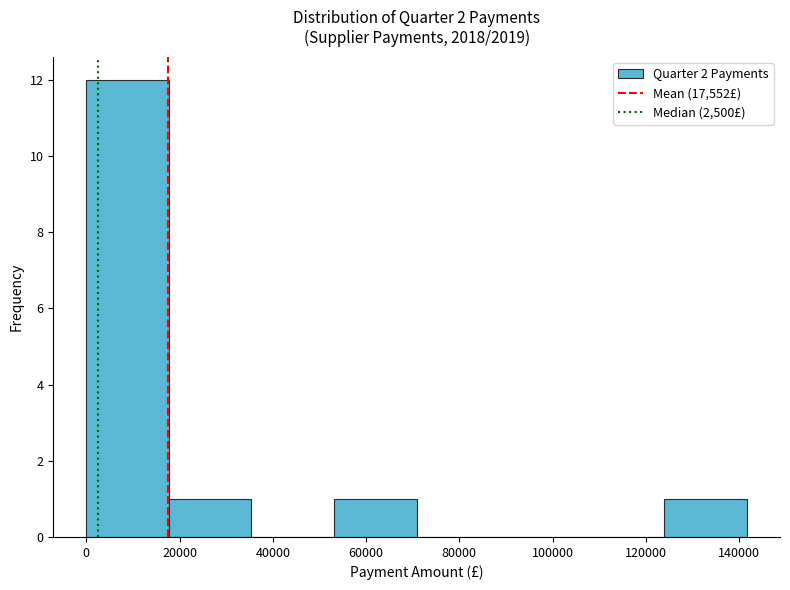

How tall is the bar that spans 18000 to 36000 on the x-axis? Neither the bar edges nor the heights are printed on the chart, so give them approximately, as read against the axes.

1